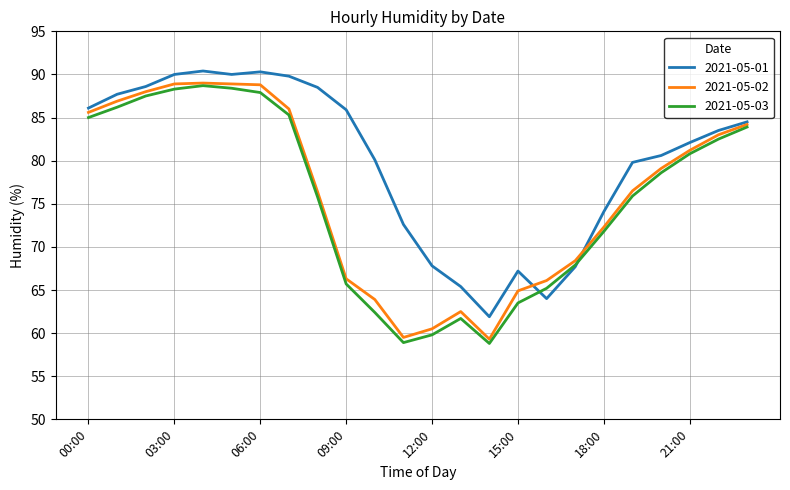

What is the minimum value for 2021-05-03?

58.8